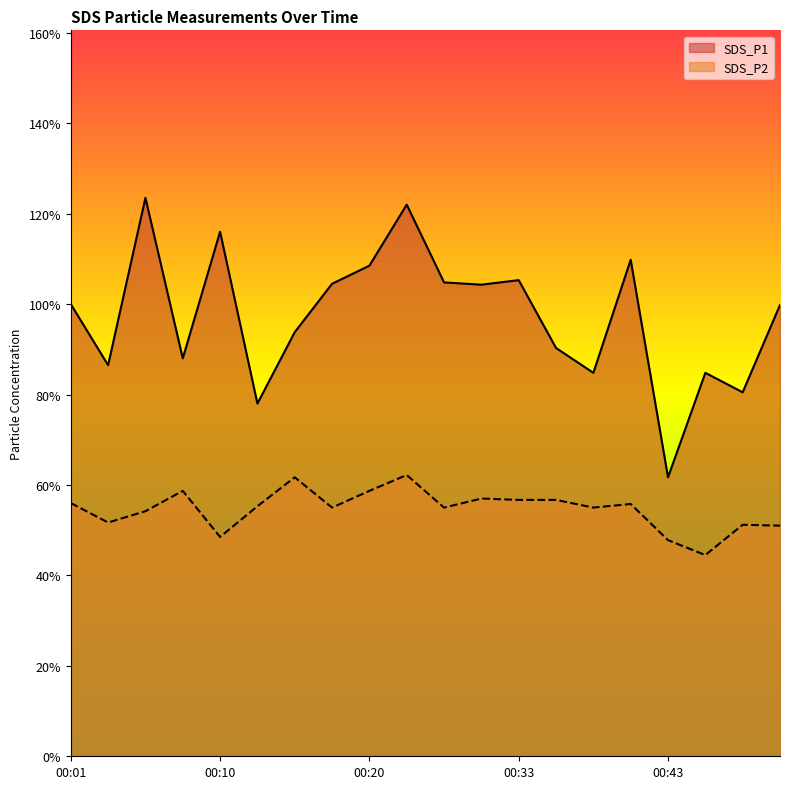

Rank the series by their average value, from highest to lowest.

SDS_P1, SDS_P2